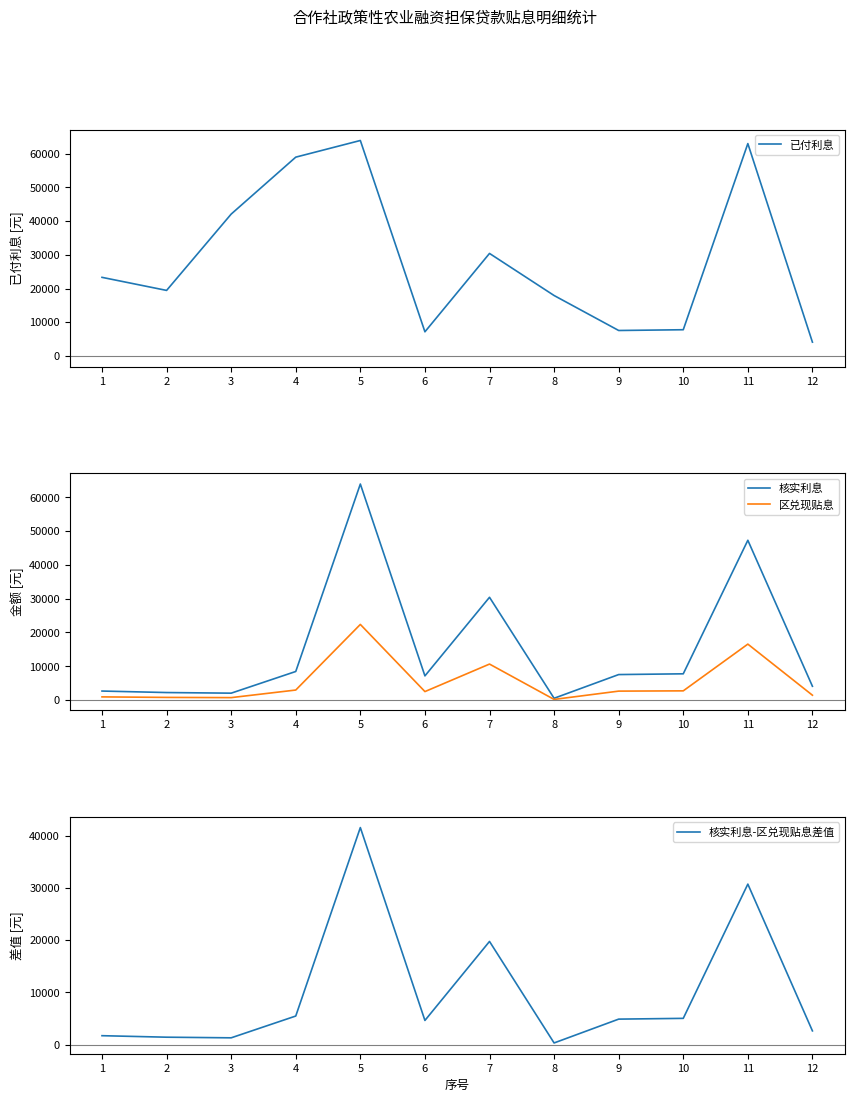

What is the difference between the highest and lowest values at 1?

22382